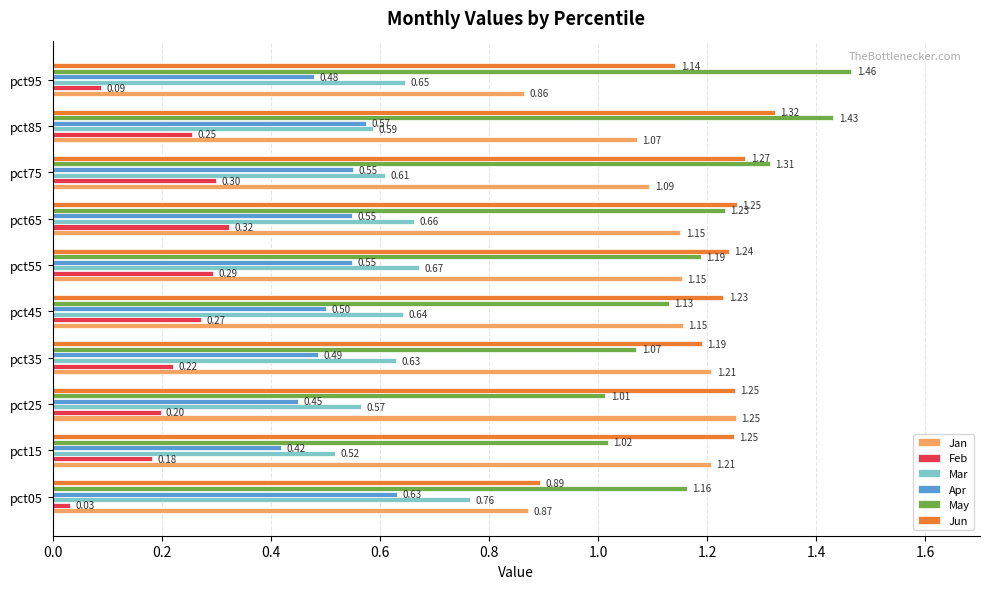

How many values in the Jan series exceed 1?

8